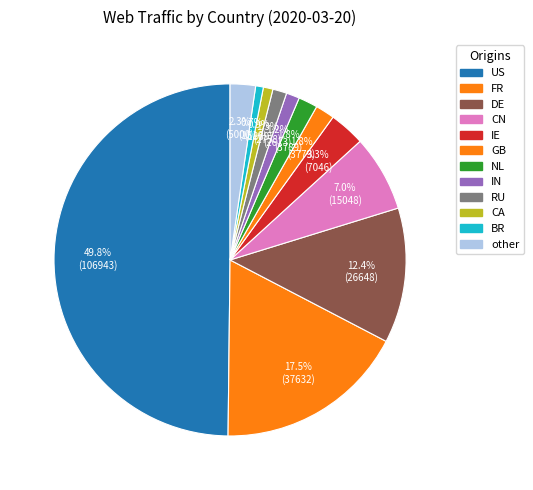

How many slices are in this pie chart?

12